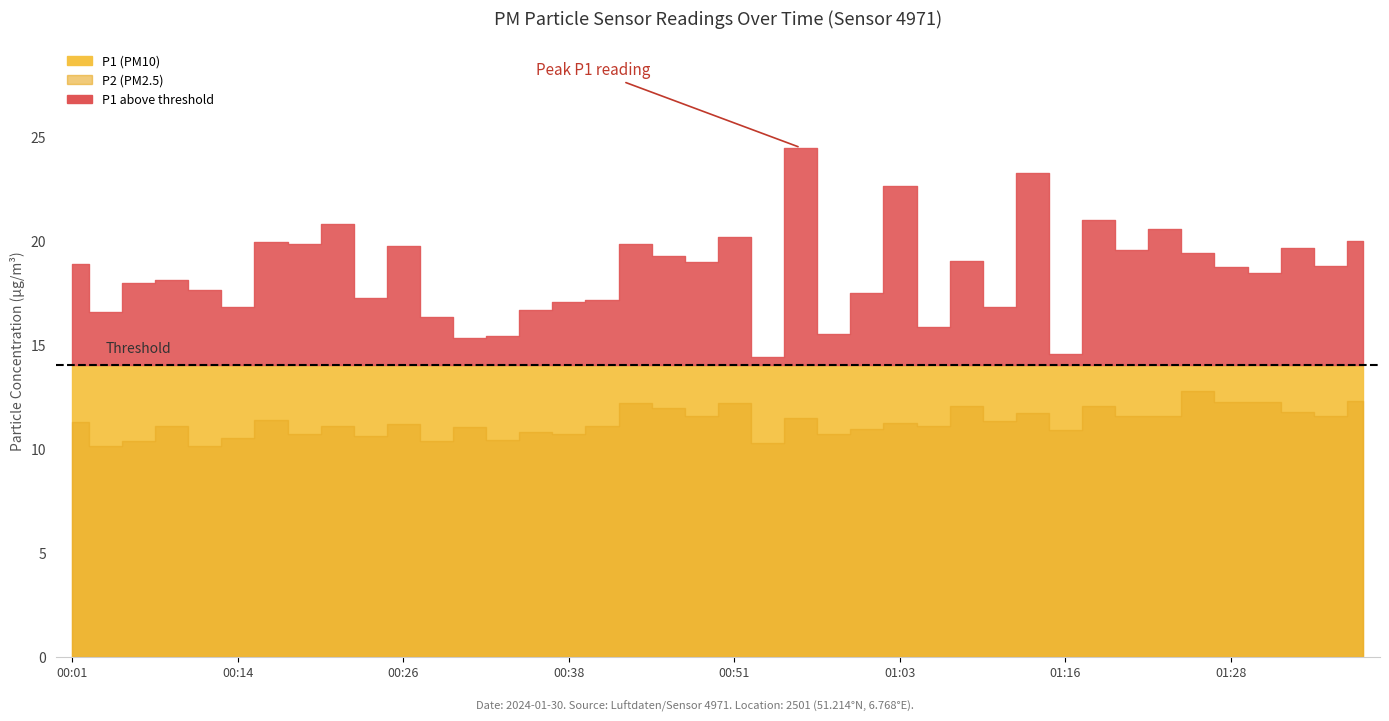

What is the lowest value of the P2 series?

10.1